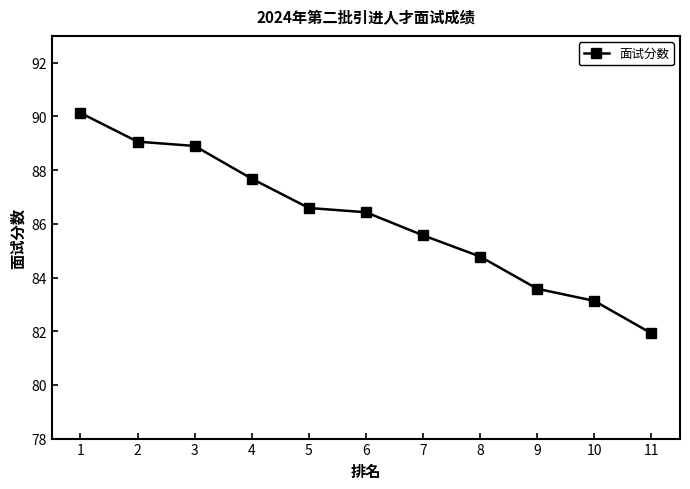

What is the sum of the values at 8 and 3?

173.7